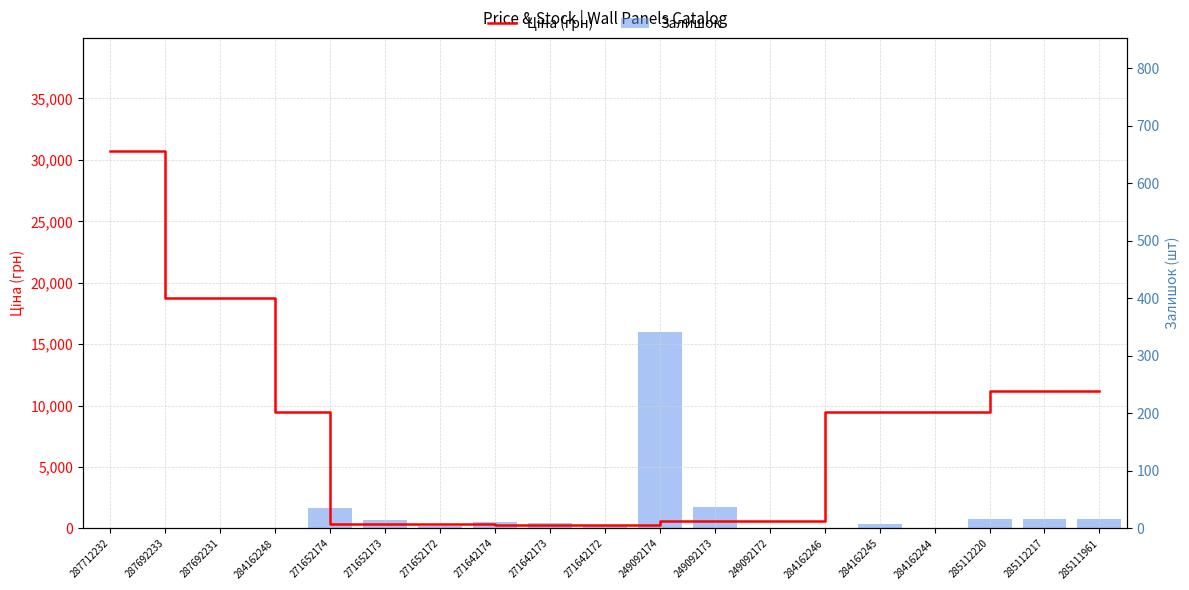

Reading left to right, list all the values displayed in this chart.

Ціна (грн): 287712232=30717.1	287692233=18796.8	287692231=18796.8	284162248=9480.1	271652174=324.8	271652173=324.8	271652172=324.8	271642174=310.3	271642173=310.3	271642172=310.3	249092174=603.7	249092173=603.7	249092172=603.7	284162246=9480.1	284162245=9480.1	284162244=9480.1	285112220=11188.2	285112217=11188.2	285111961=11188.2
Залишок: 287712232=0.0	287692233=0.0	287692231=0.0	284162248=0.0	271652174=35.0	271652173=15.0	271652172=4.0	271642174=12.0	271642173=10.0	271642172=4.0	249092174=341.0	249092173=38.0	249092172=0.0	284162246=0.0	284162245=8.0	284162244=0.0	285112220=17.0	285112217=17.0	285111961=17.0